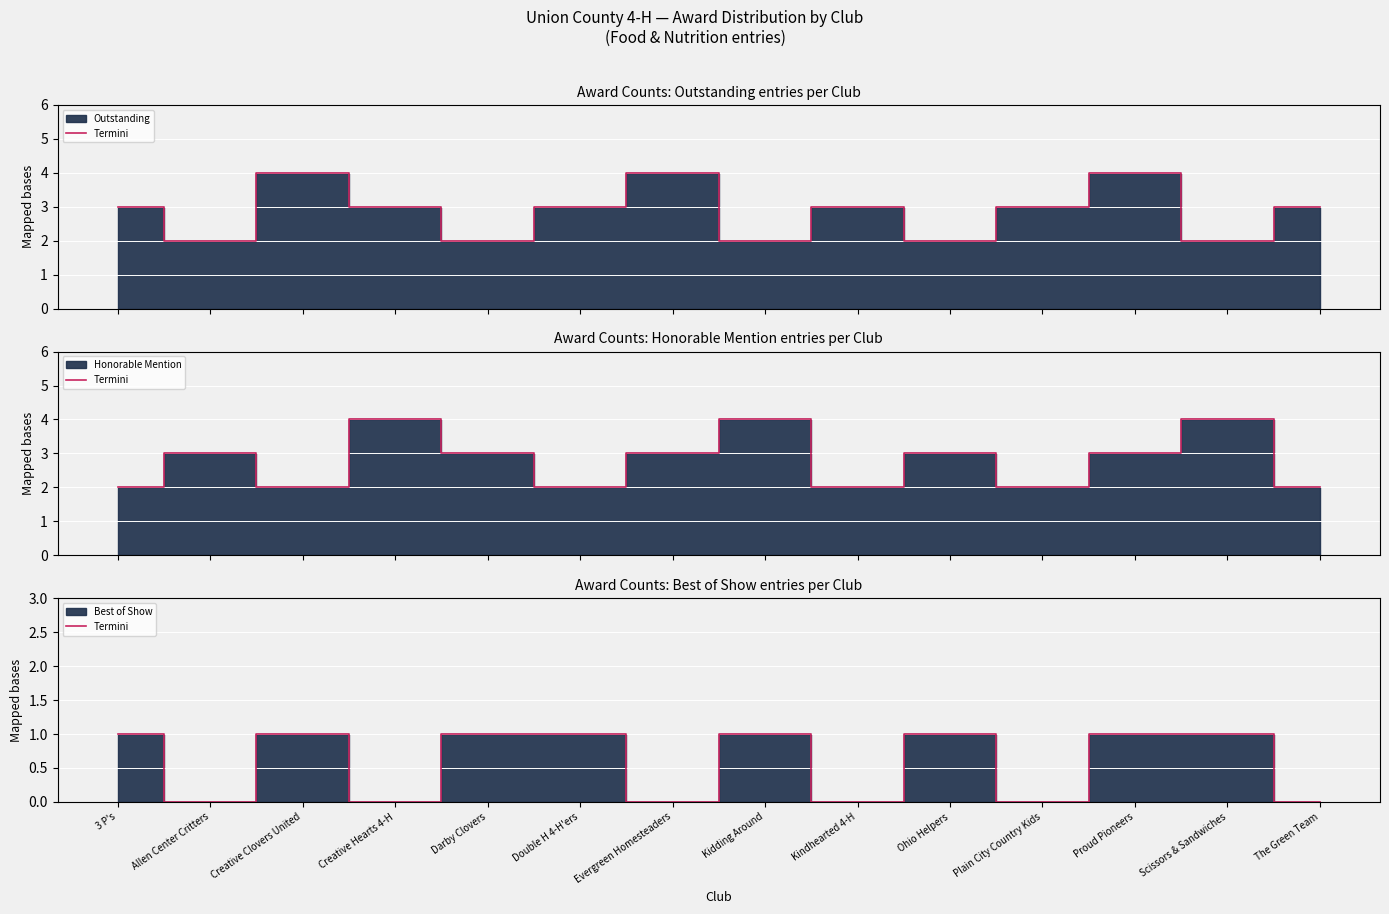

List the labels in order of value, largest first.

3 P's, Creative Clovers United, Darby Clovers, Double H 4-H'ers, Kidding Around, Ohio Helpers, Proud Pioneers, Scissors & Sandwiches, Allen Center Critters, Creative Hearts 4-H, Evergreen Homesteaders, Kindhearted 4-H, Plain City Country Kids, The Green Team